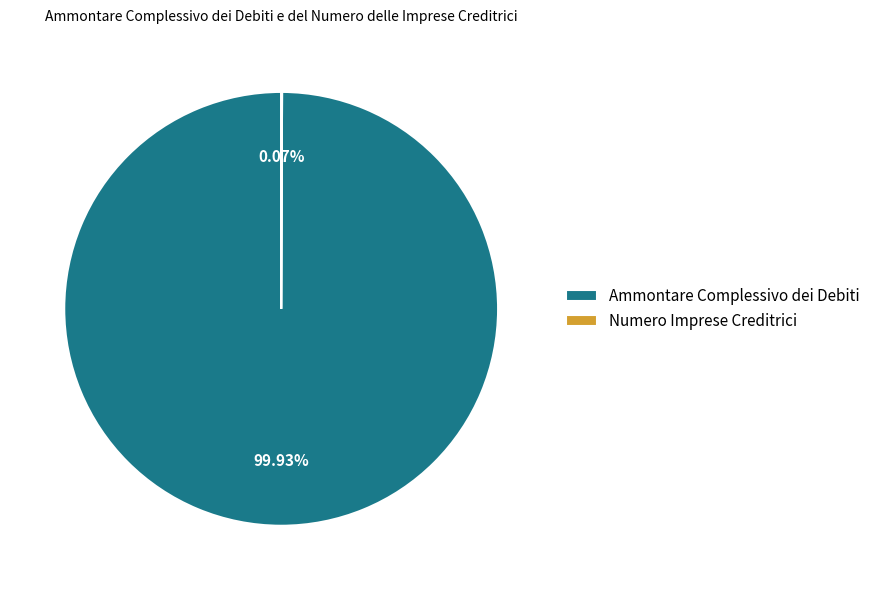

What is the largest slice in the pie chart?

Ammontare Complessivo dei Debiti